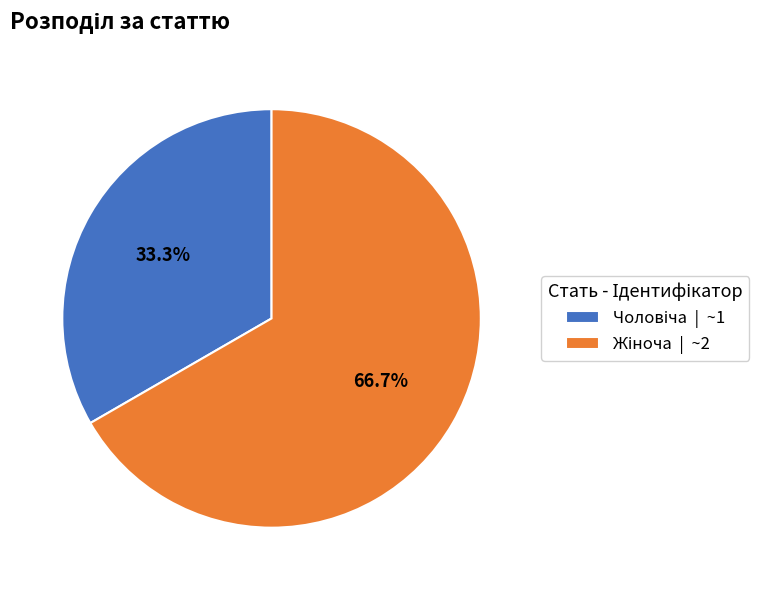

Does any single category account for the majority?

Yes